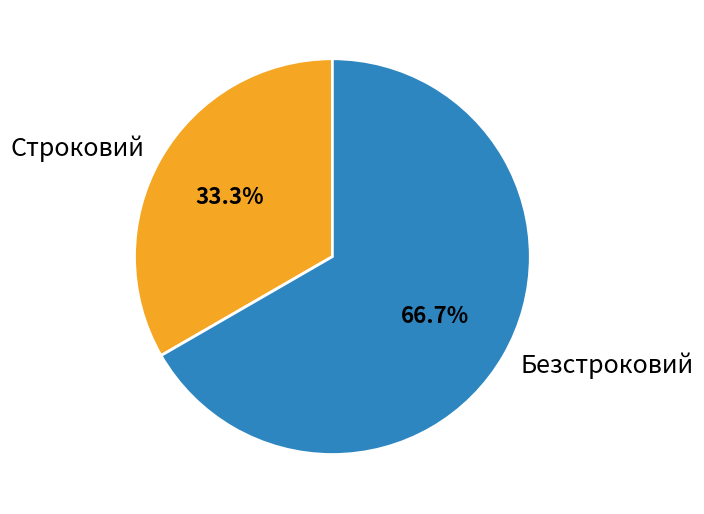

Is Безстроковий the majority of the pie?

Yes